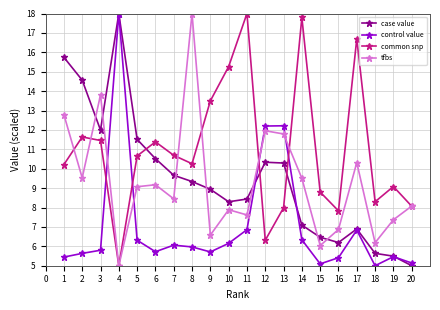

True or false: case value and common snp cross at least once.

True